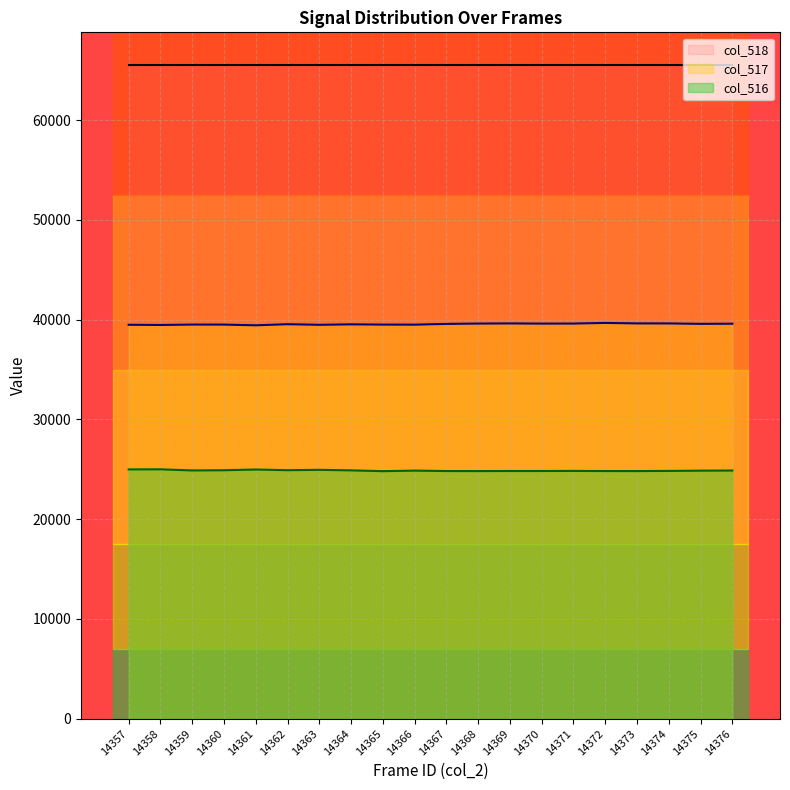

How many data points in col_517 are above 39581?

9